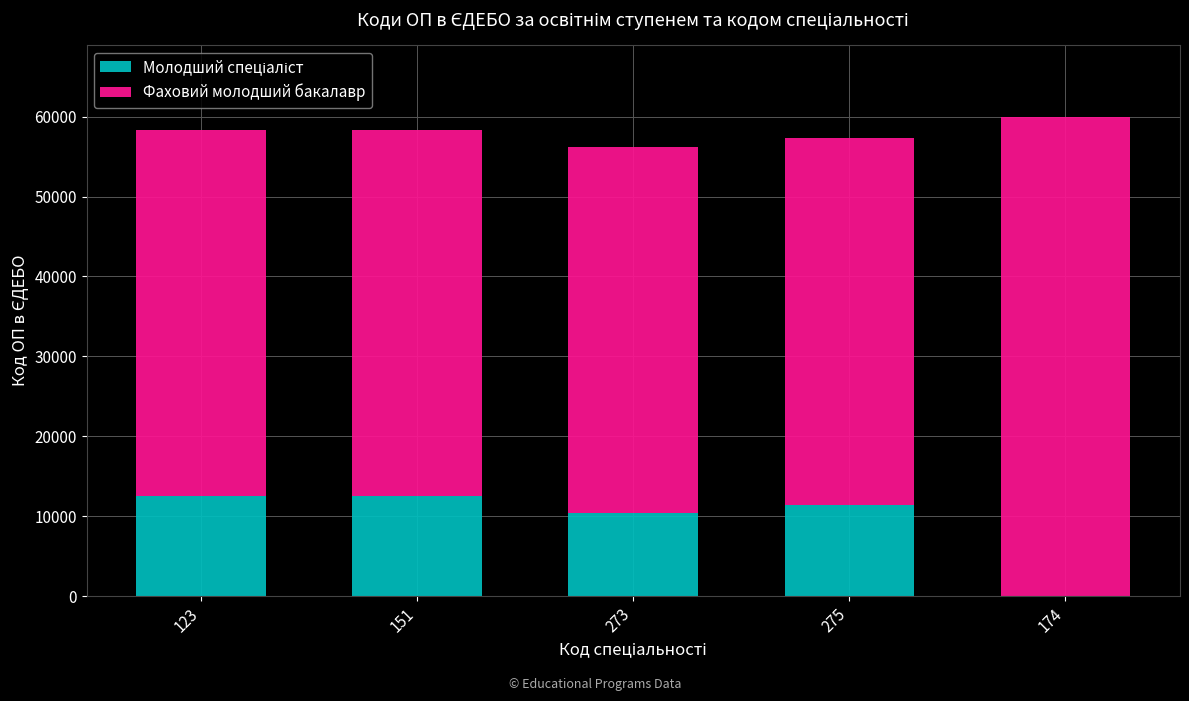

What is the difference between the maximum and minimum values in the Молодший спеціаліст series?

12548